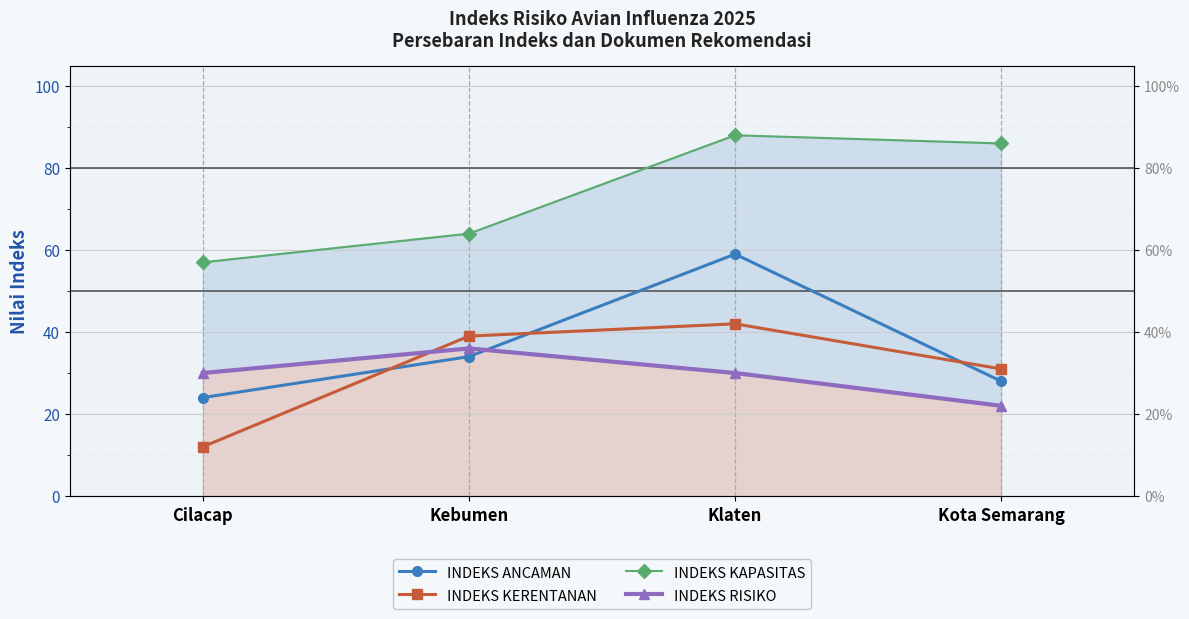

How many data points in INDEKS KAPASITAS are above 86?

1